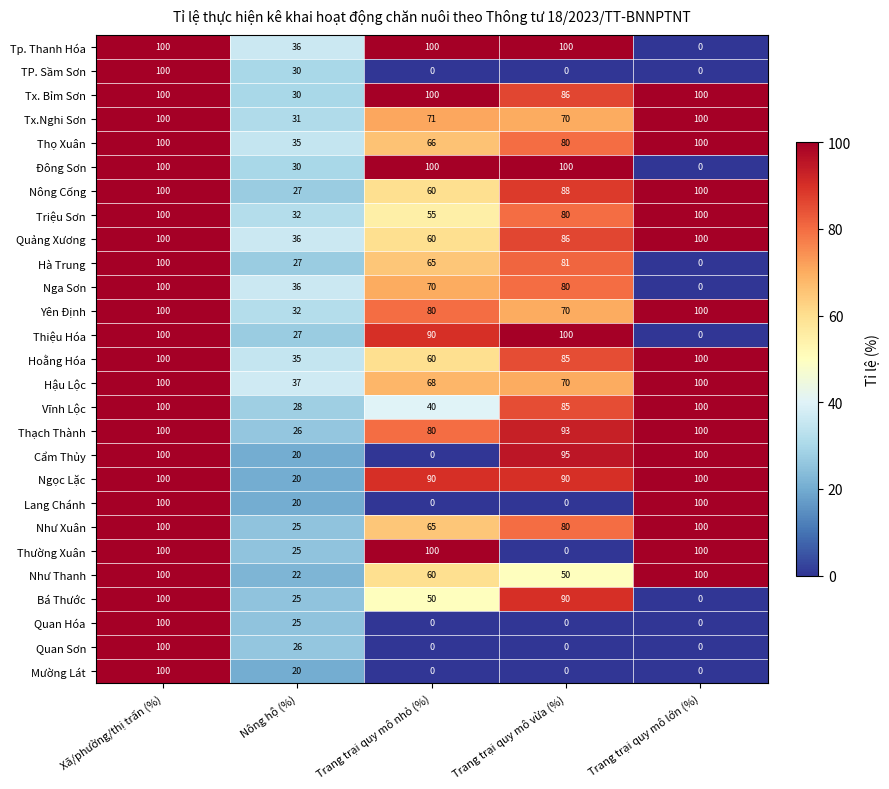

What is the spread (max minus min) of values at Trang trại quy mô vừa (%)?

100